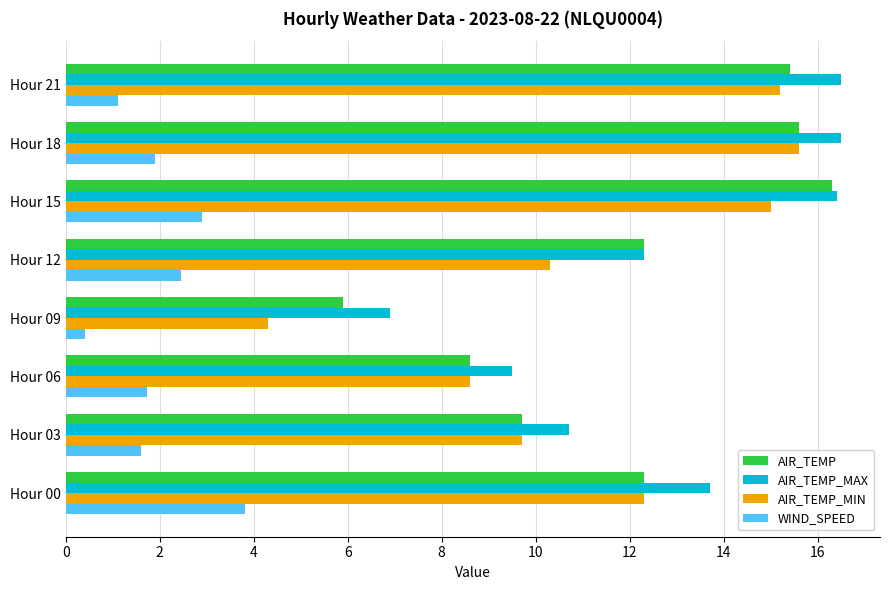

At which label does AIR_TEMP reach its minimum?

Hour 09